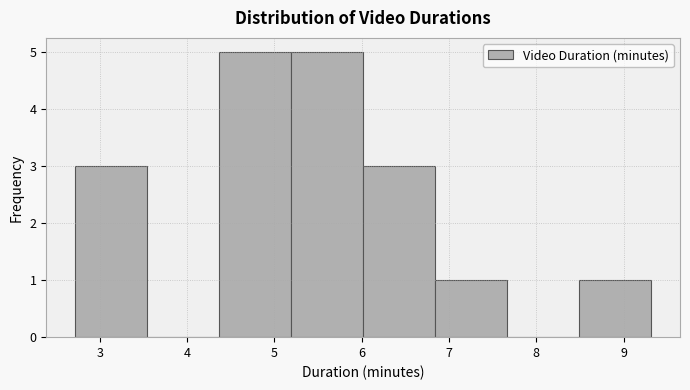

Reading left to right, transcribe this chart: for each bar, give the range it covers on the x-axis and its height. Neither the bar edges nor the heights are printed on the chart, so give them approximately, as read against the axes.

2.7 to 3.5: 3
3.5 to 4.4: 0
4.4 to 5.2: 5
5.2 to 6.0: 5
6.0 to 6.8: 3
6.8 to 7.7: 1
7.7 to 8.5: 0
8.5 to 9.3: 1